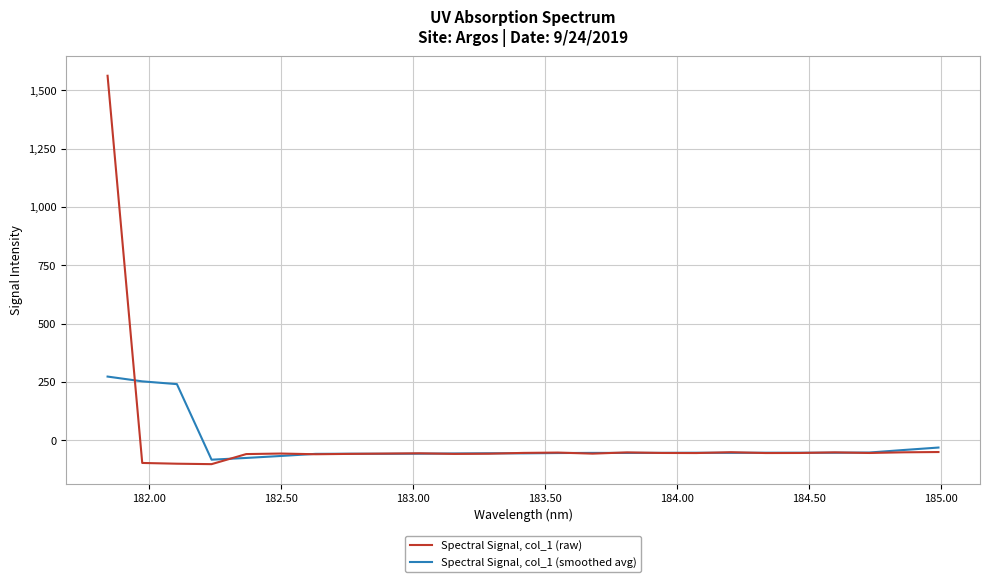

List the series in order of their overall mean, lowest first.

Spectral Signal, col_1 (smoothed avg), Spectral Signal, col_1 (raw)